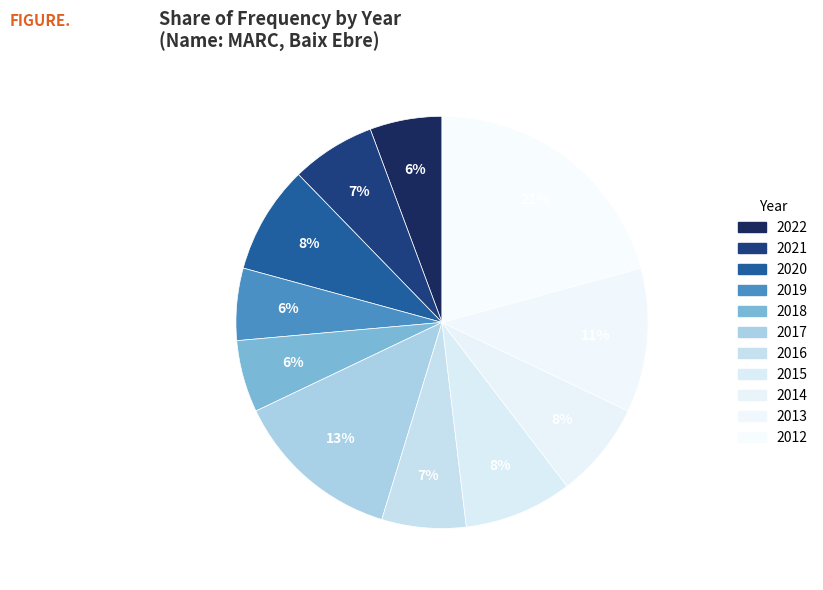

Combined, what portion of the pie is 2021 and 2016?

13.2%